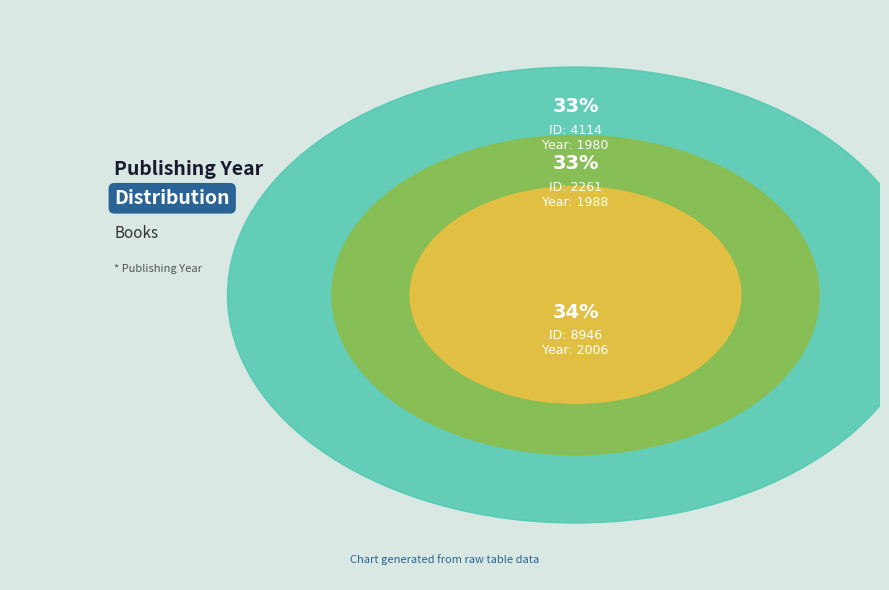

True or false: 8946 accounts for 34% of the total.

True